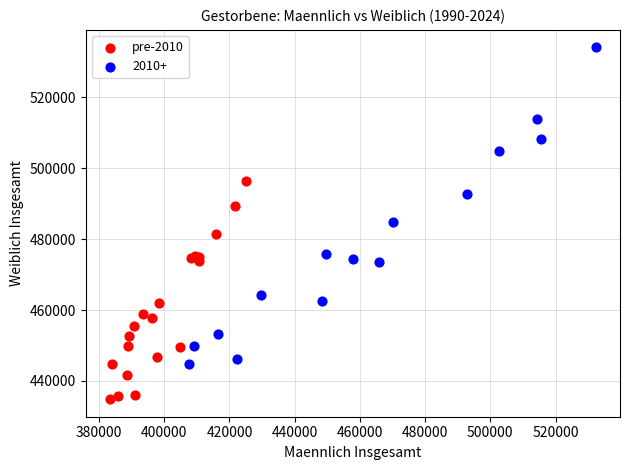

Which series contains the highest Y value?

2010+